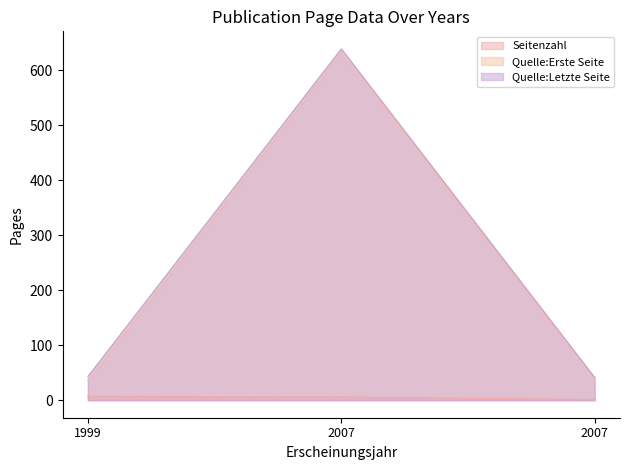

What is the label of the 3rd point from the left?

2007